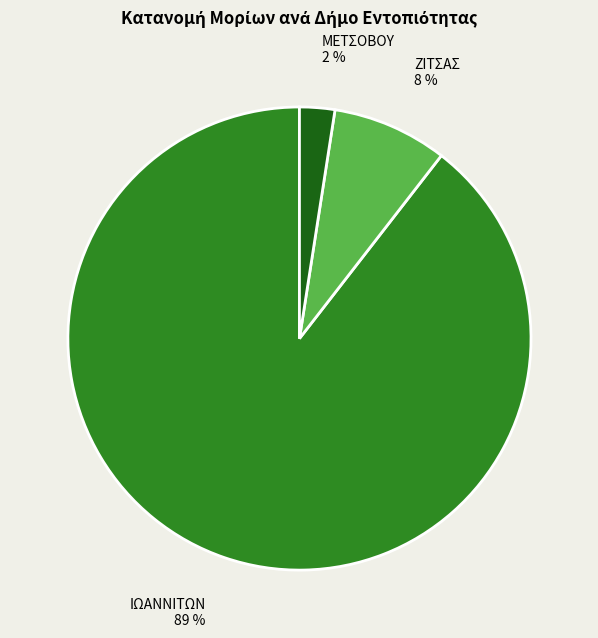

Is there a majority slice in this chart?

Yes